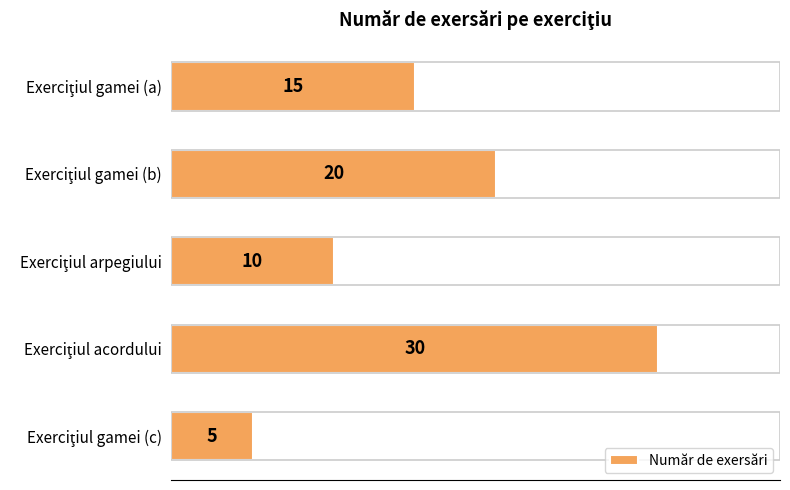

What is the value of the 4th bar from the top?

30